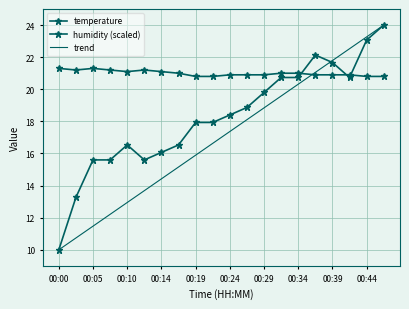

Which series has the largest total across all categories?

temperature